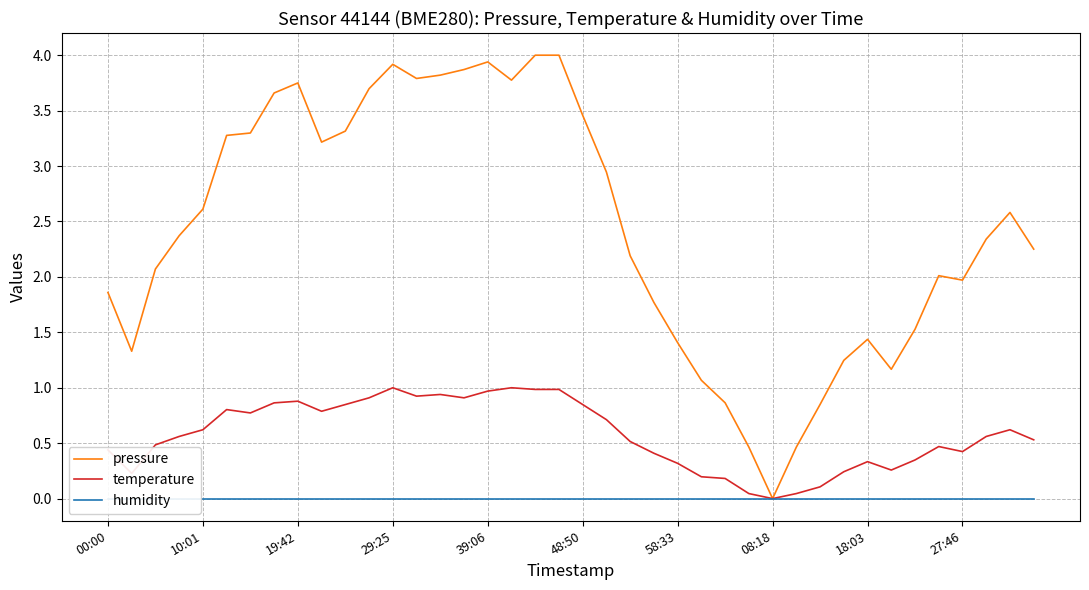

What is the highest value of the temperature series?

1.0